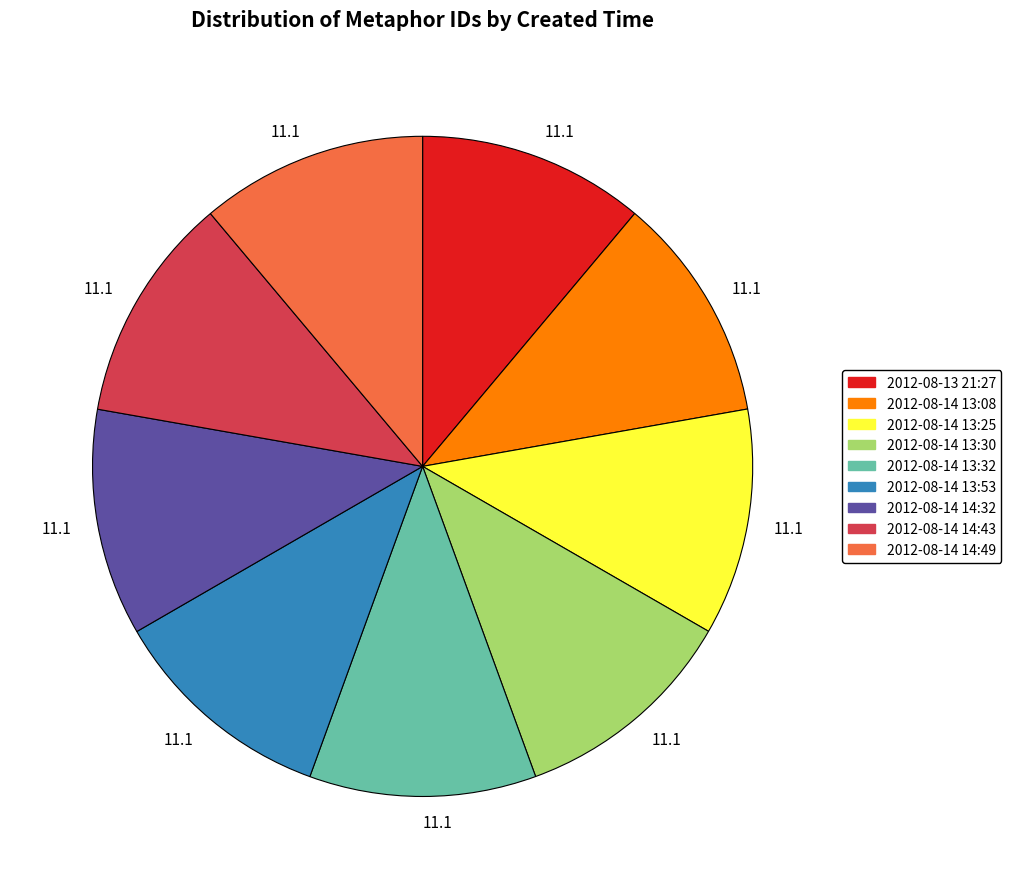

Is there a majority slice in this chart?

No